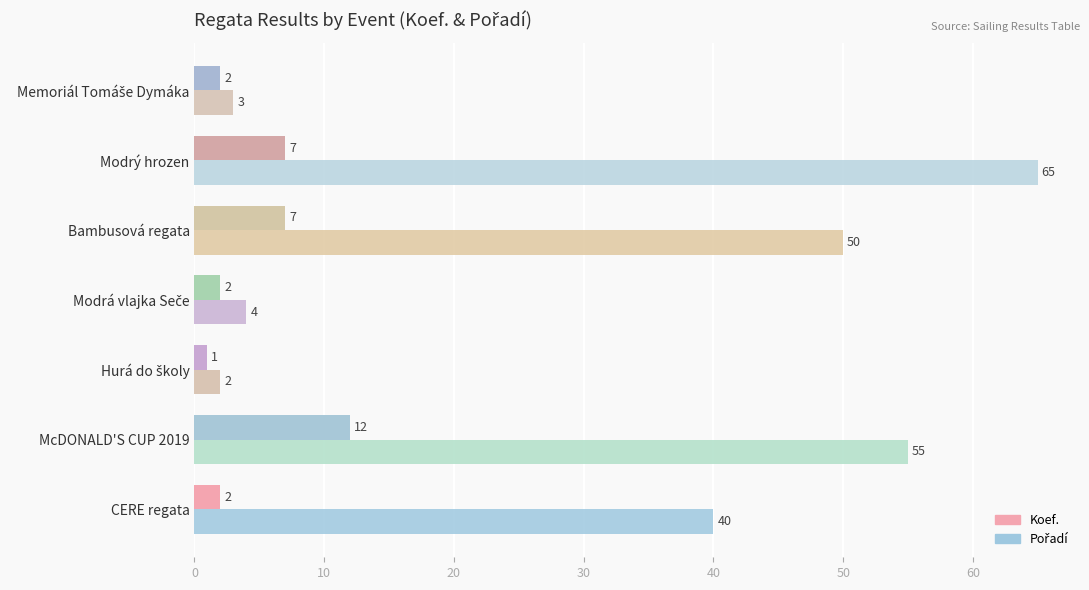

What is the minimum value shown in the chart?

1